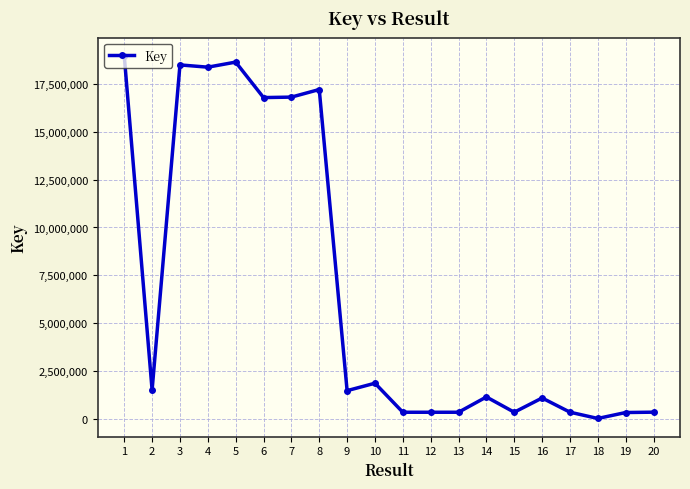

What is the sum of the values at 7 and 16?

17898929